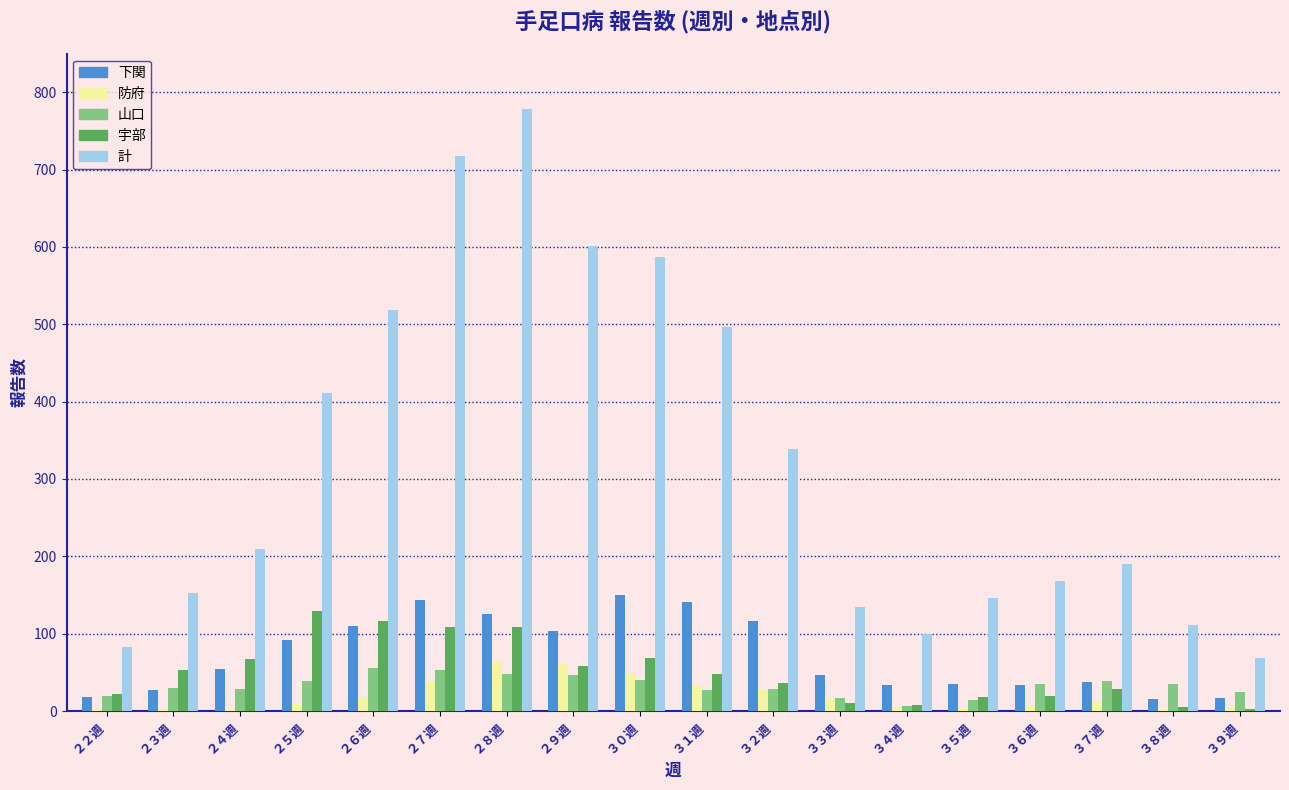

What is the highest value of the 下関 series?

150